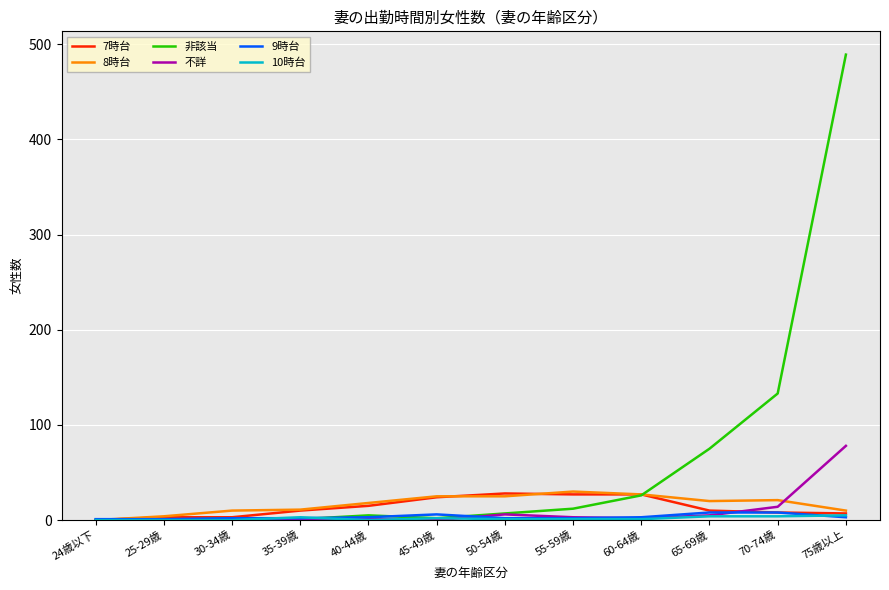

Which series has the largest total across all categories?

非該当